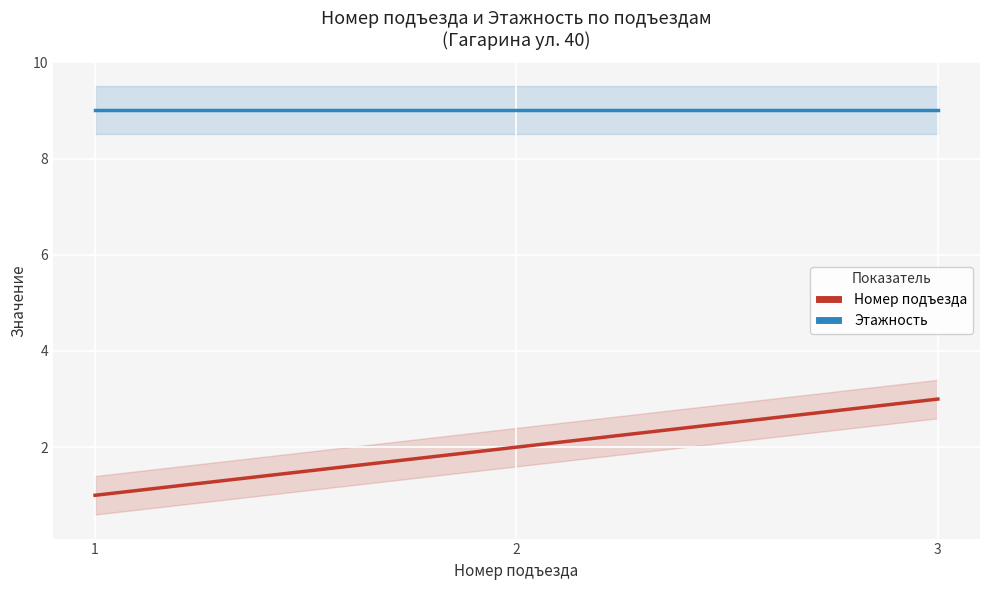

Between 1 and 2, which series saw the biggest shift?

Номер подъезда